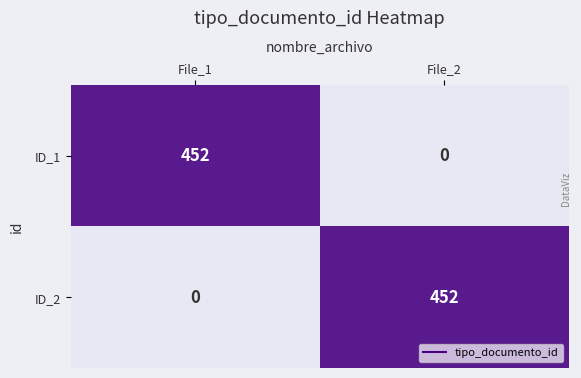

The value of ID_1 at File_2 is 0. True or false?

True